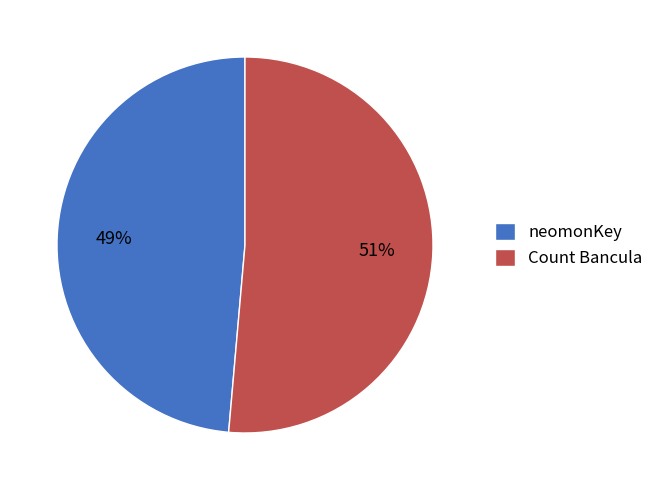

Is there a majority slice in this chart?

Yes